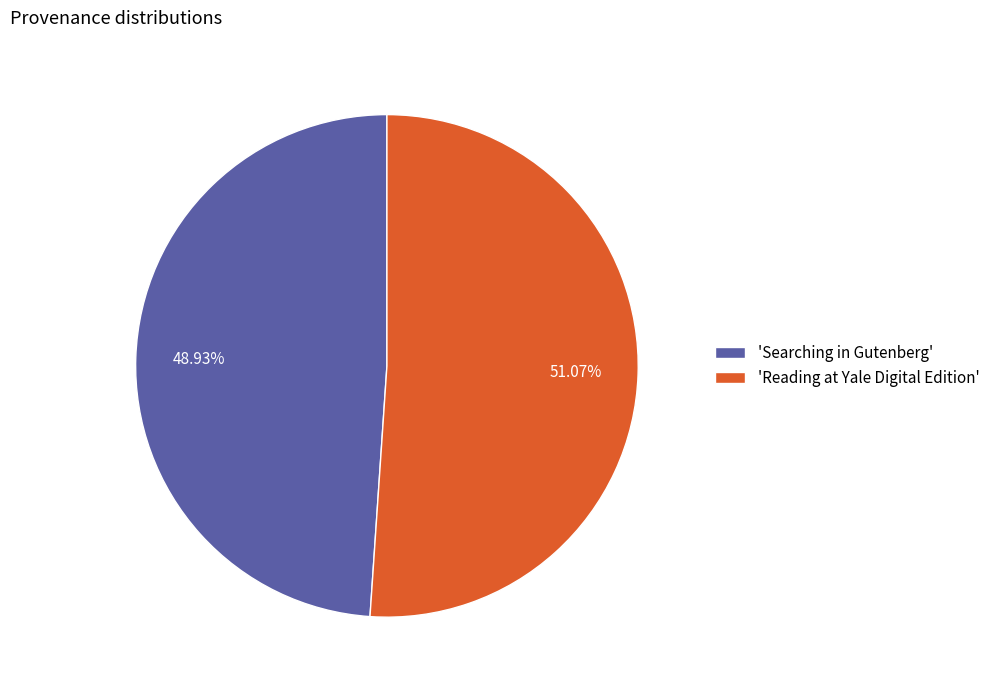

How many segments does this pie chart have?

2